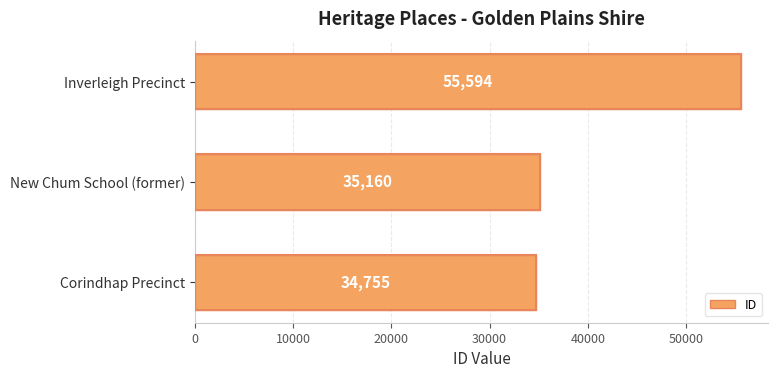

Between Corindhap Precinct and New Chum School (former), which is larger?

New Chum School (former)